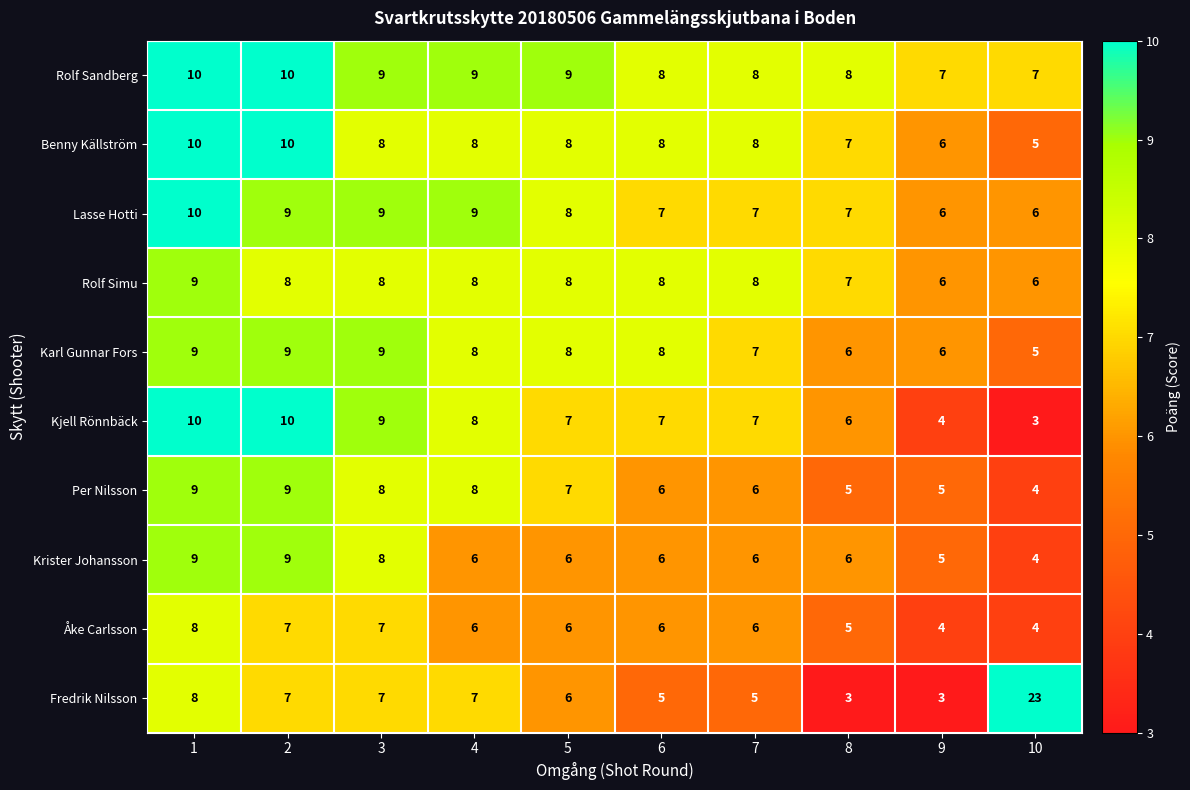

Read the Åke Carlsson value at 10.

4